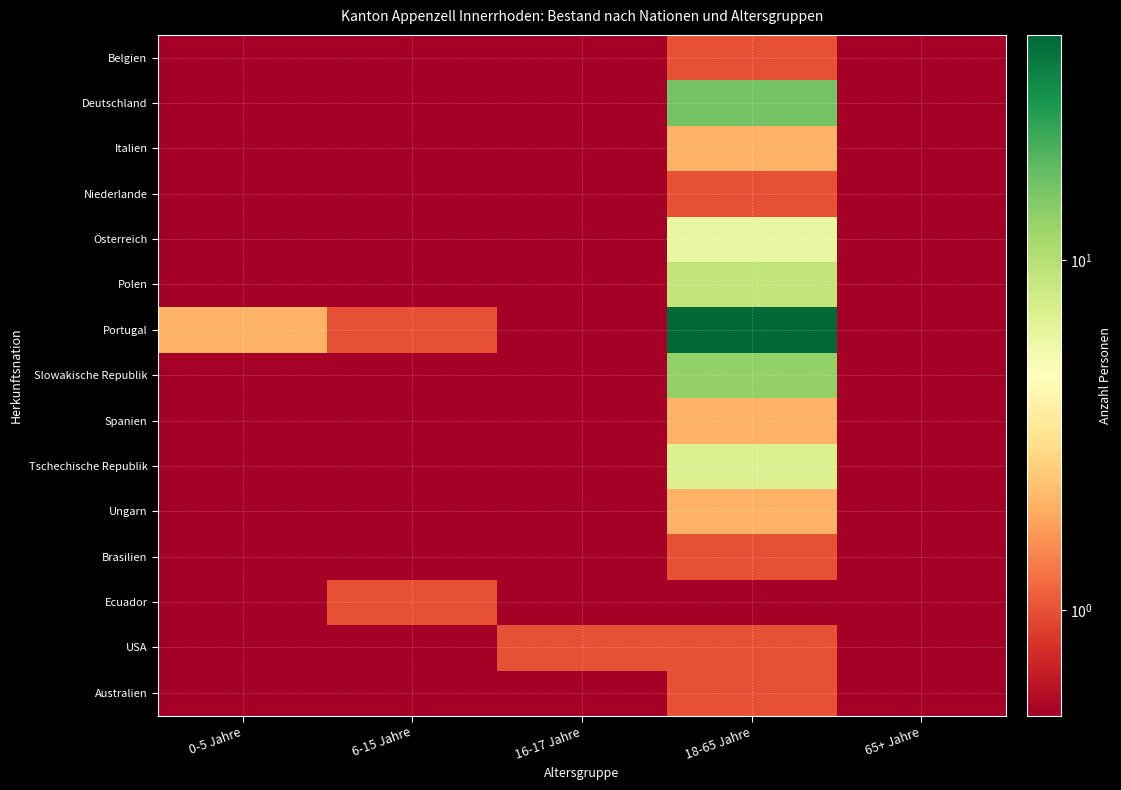

Between 65+ Jahre and 18-65 Jahre, which is larger?

18-65 Jahre